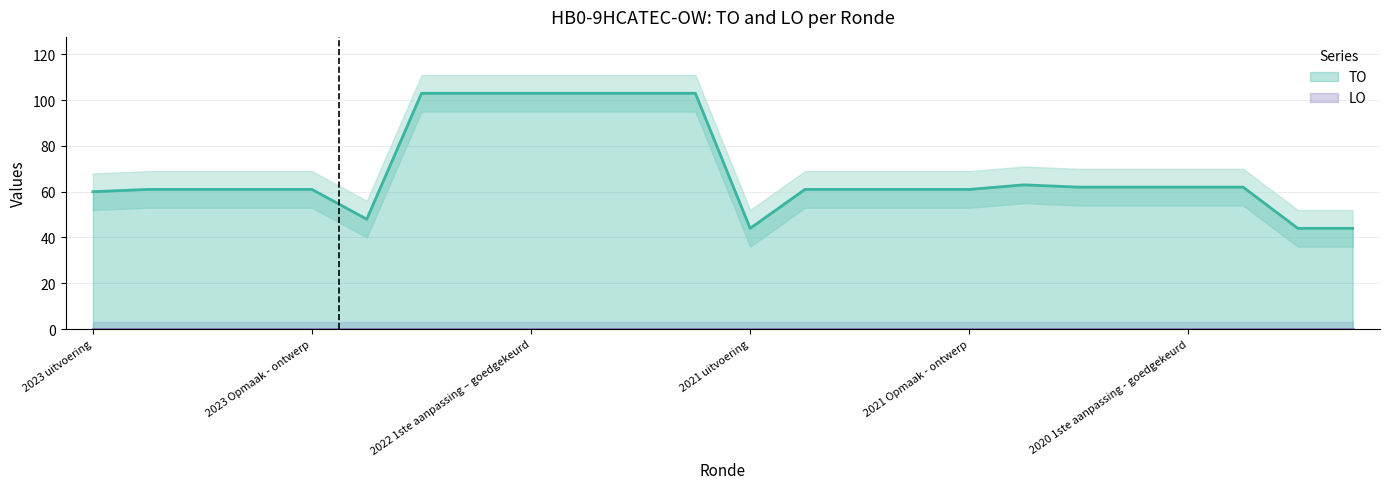

Which has a higher value, 2020 1ste aanpassing – ontwerp or 2022 1ste aanpassing – ontwerp?

2022 1ste aanpassing – ontwerp